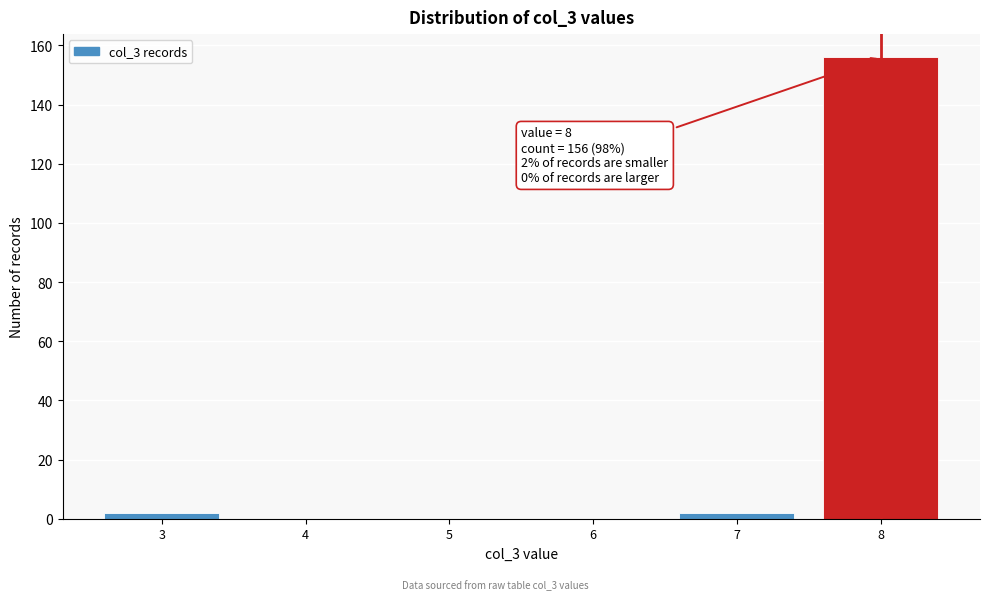

Which range on the x-axis has the tallest bar?

7.5 to 8.5